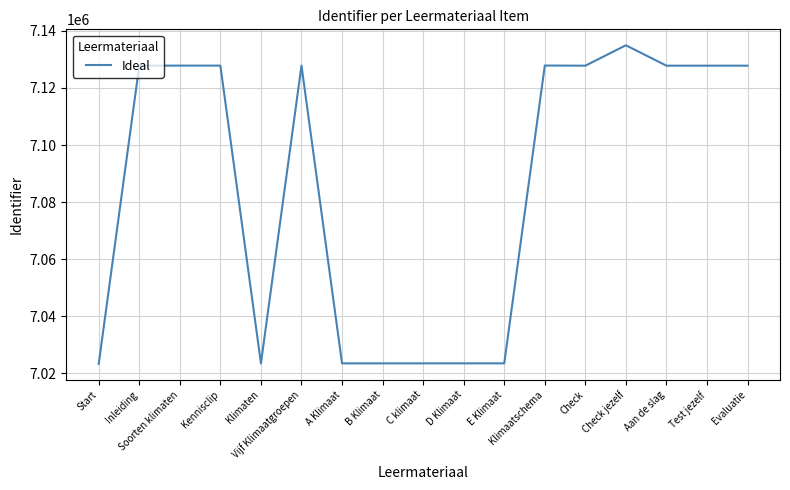

Between D Klimaat and Check, which is larger?

Check